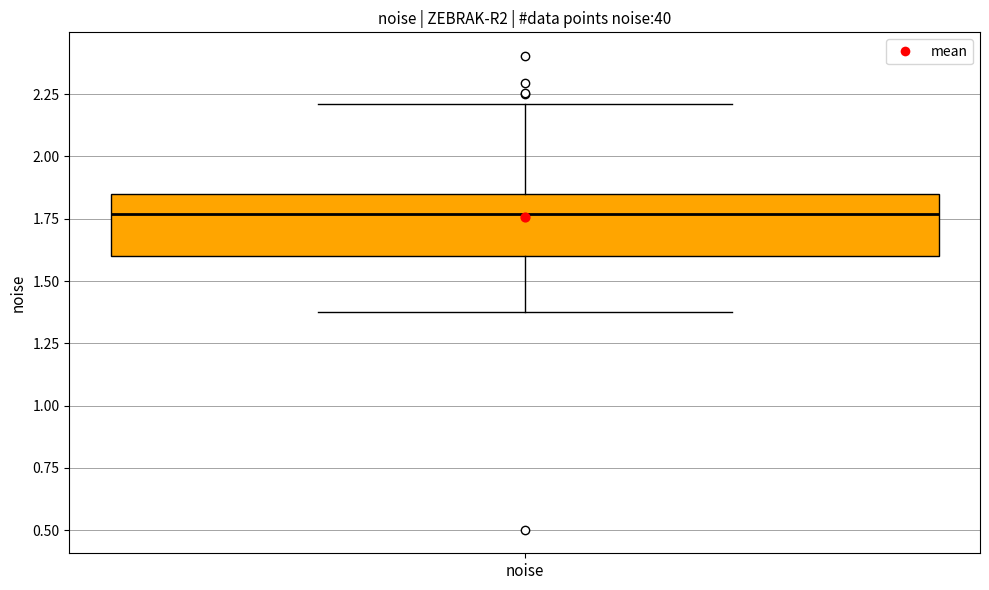

Where is the upper edge of the box for noise on the y-axis? The values are not printed on the chart, so give them approximately, as read against the axis.

1.85